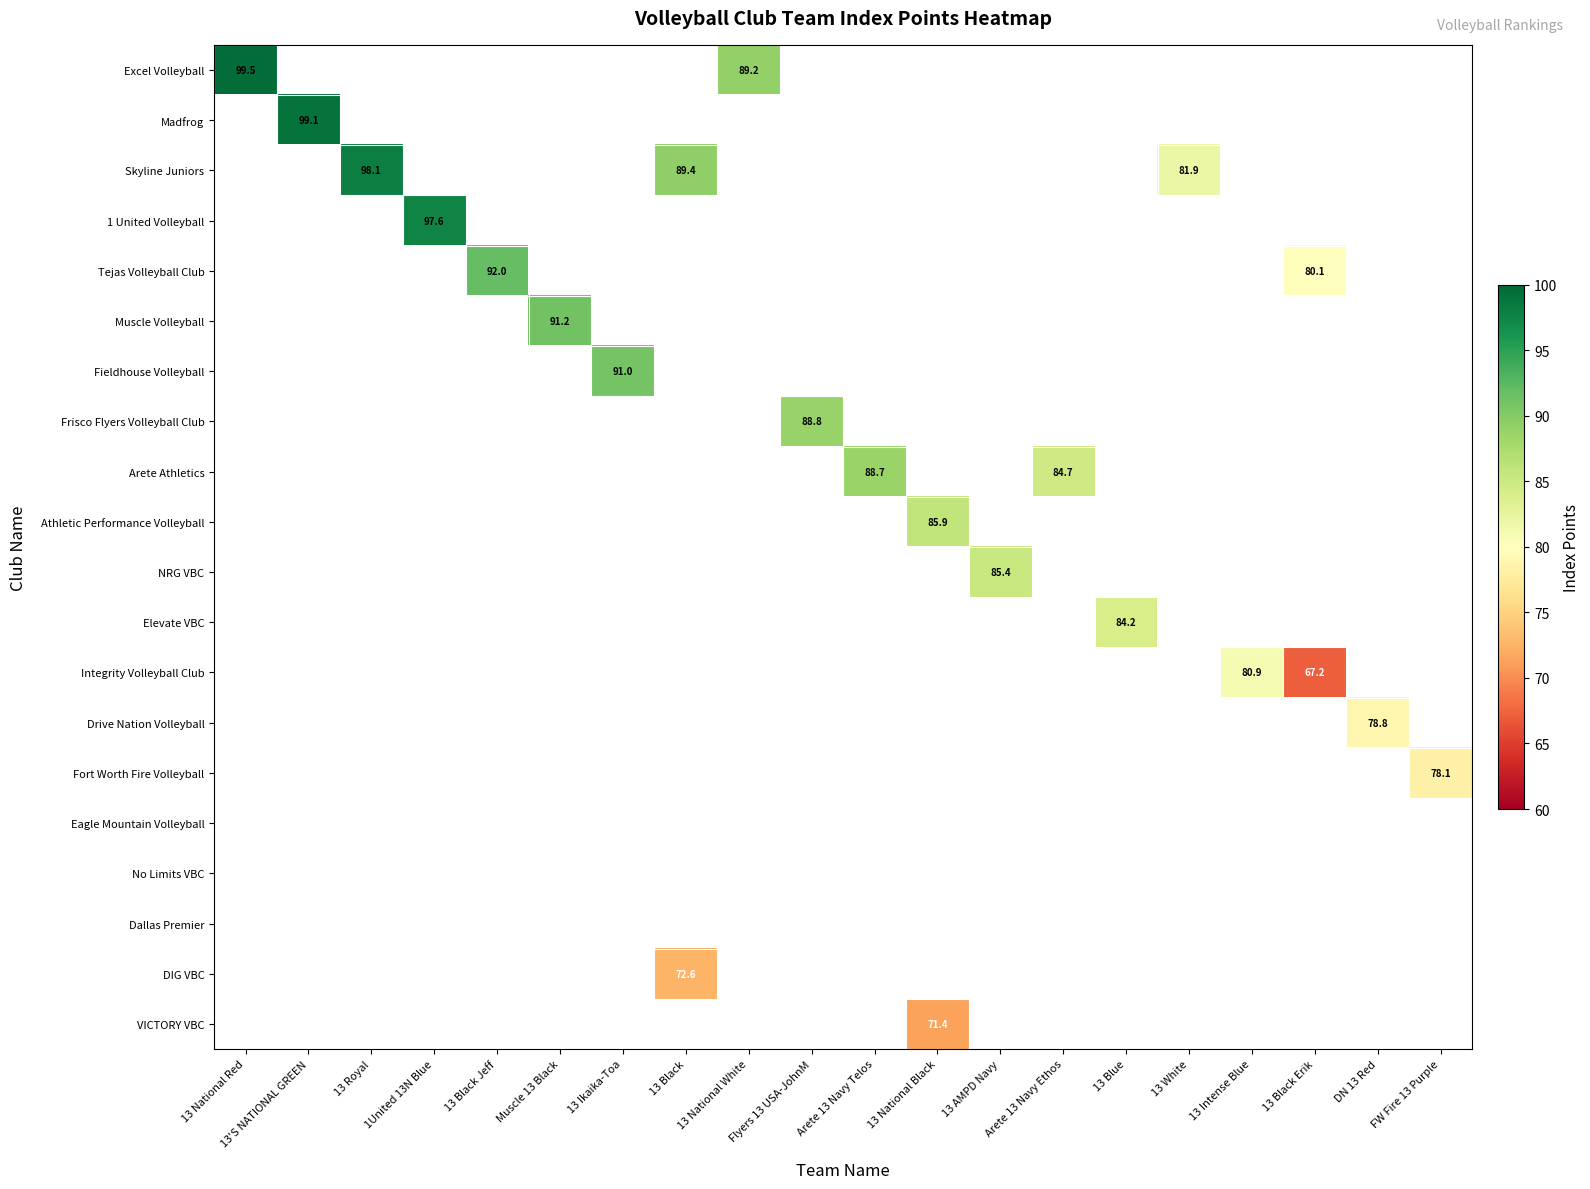

What is the maximum value shown in the chart?

99.5